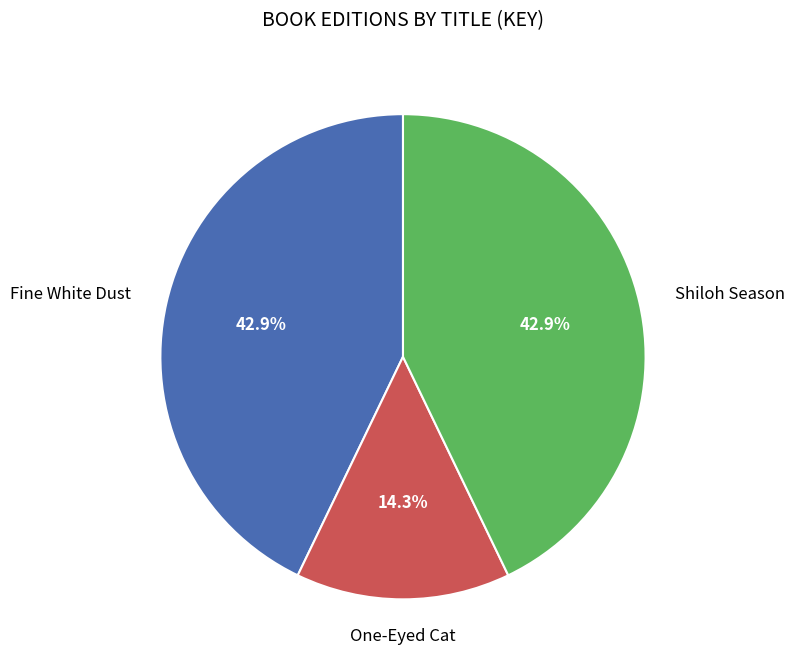

Is there a majority slice in this chart?

No